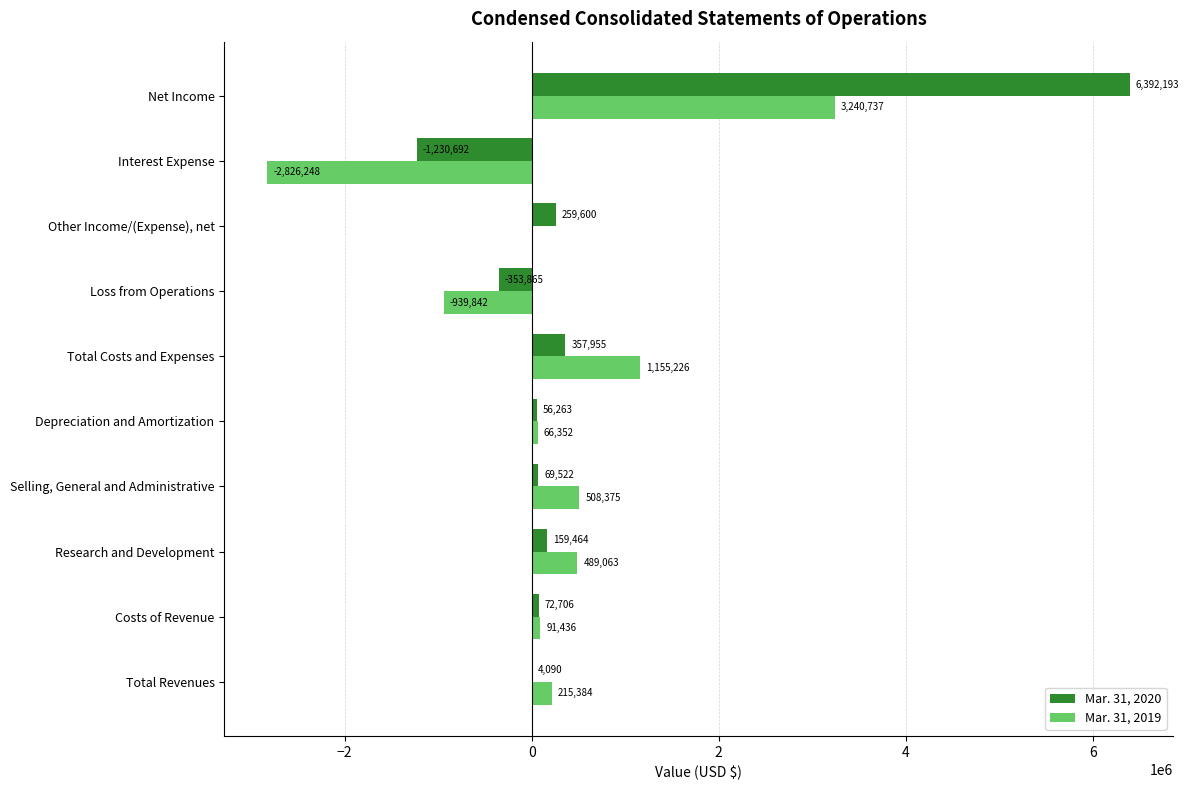

What is the sum of the Mar. 31, 2020 values at Loss from Operations and Net Income?

6038328